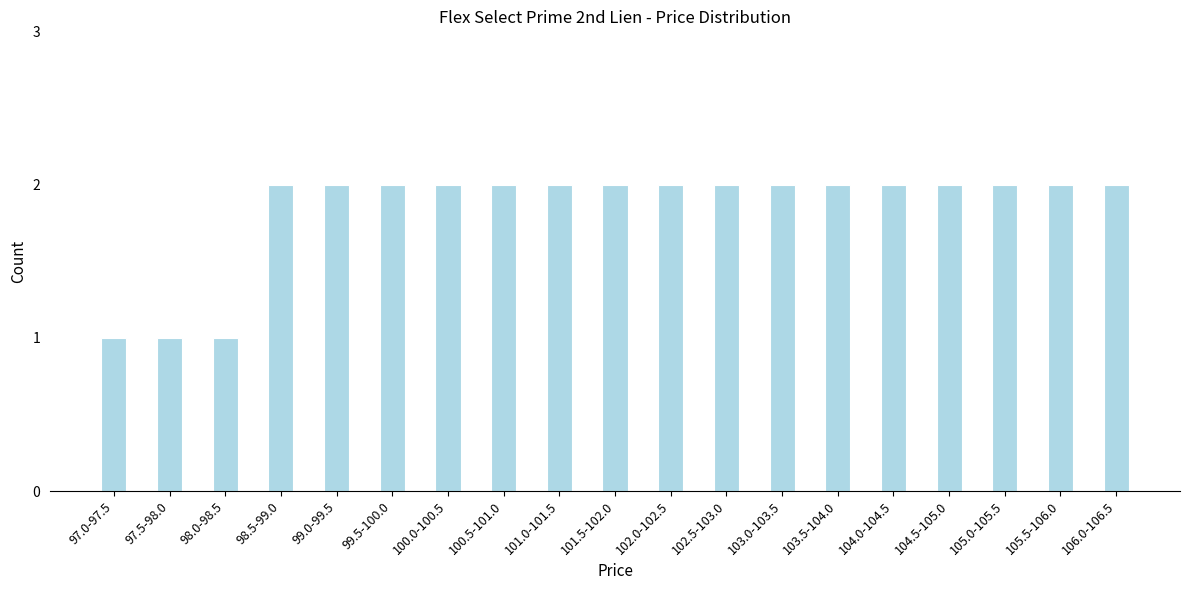

Reading left to right, extract all data points from this chart.

97.0-97.5=1	97.5-98.0=1	98.0-98.5=1	98.5-99.0=2	99.0-99.5=2	99.5-100.0=2	100.0-100.5=2	100.5-101.0=2	101.0-101.5=2	101.5-102.0=2	102.0-102.5=2	102.5-103.0=2	103.0-103.5=2	103.5-104.0=2	104.0-104.5=2	104.5-105.0=2	105.0-105.5=2	105.5-106.0=2	106.0-106.5=2